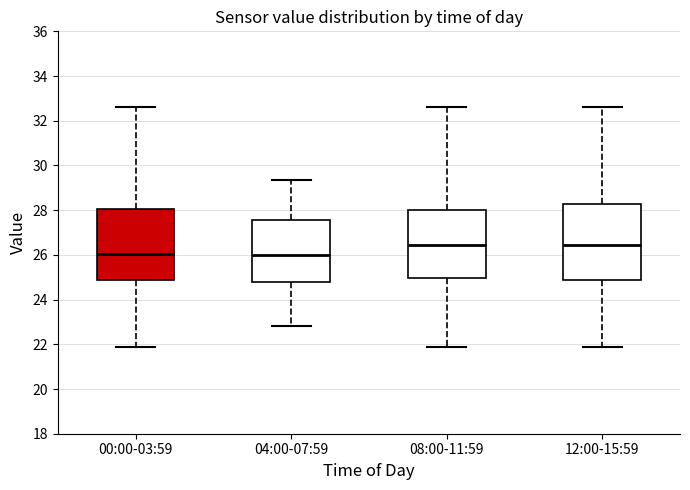

Reading left to right, read every box against the y-axis: the position of its median line, the range the box covers, and the ends of its whiskers. The values are not printed on the chart, so give them approximately, as read against the axis.

00:00-03:59: median 26.0, box 24.8 to 28.0, whiskers 22.0 to 32.6
04:00-07:59: median 26.0, box 24.8 to 27.6, whiskers 22.8 to 29.4
08:00-11:59: median 26.4, box 25.0 to 28.0, whiskers 22.0 to 32.6
12:00-15:59: median 26.4, box 24.8 to 28.2, whiskers 22.0 to 32.6